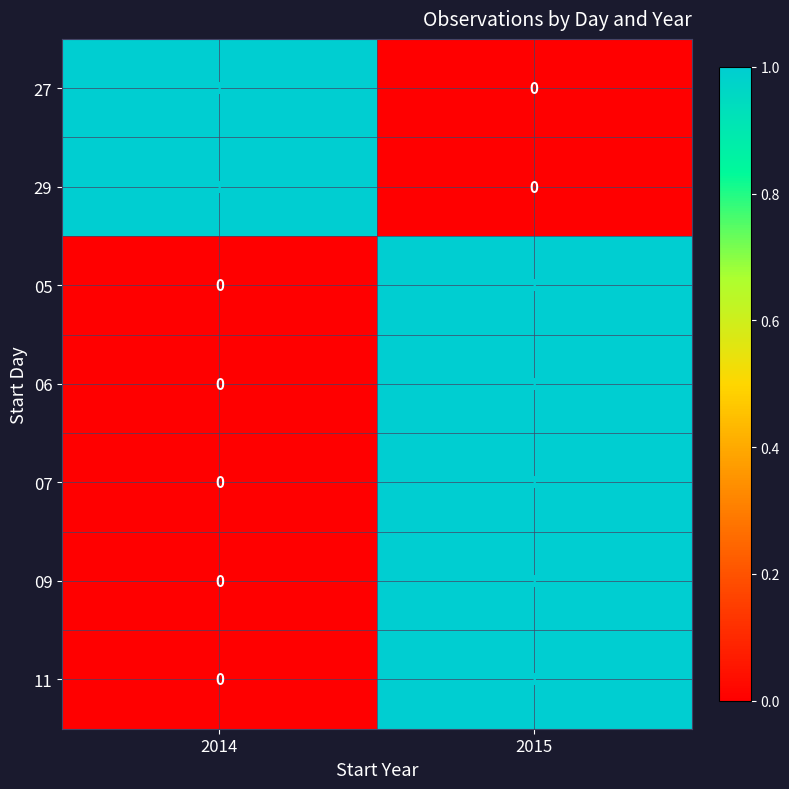

What is the total value across all series at 2015?

5